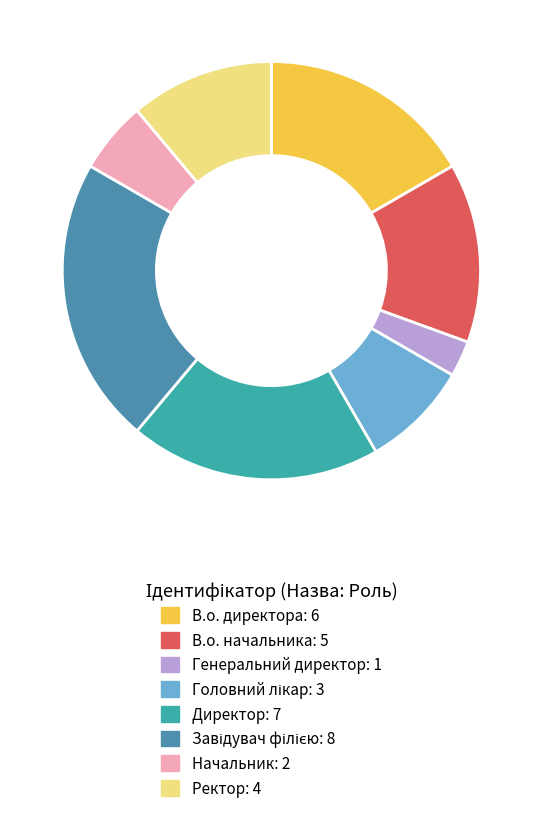

To the nearest percent, what portion does В.о. директора represent?

17%